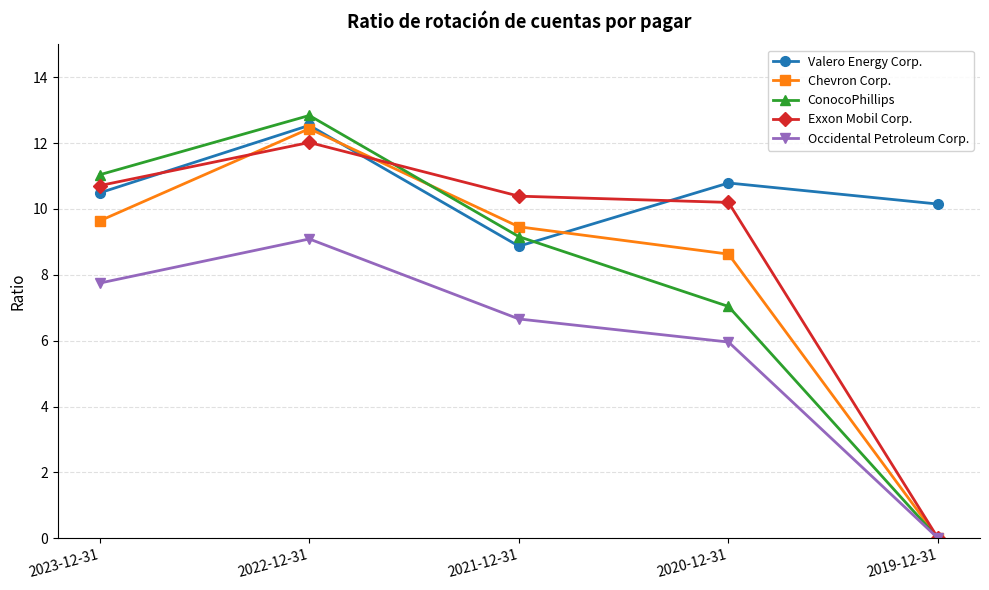

Count the number of data series in this chart.

5